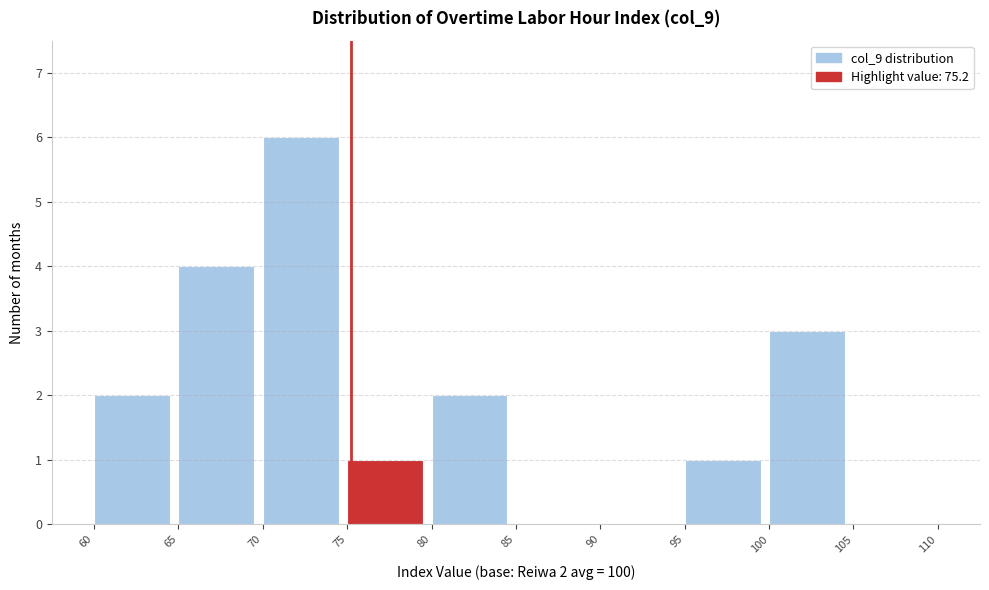

Which range on the x-axis has the tallest bar?

70 to 75